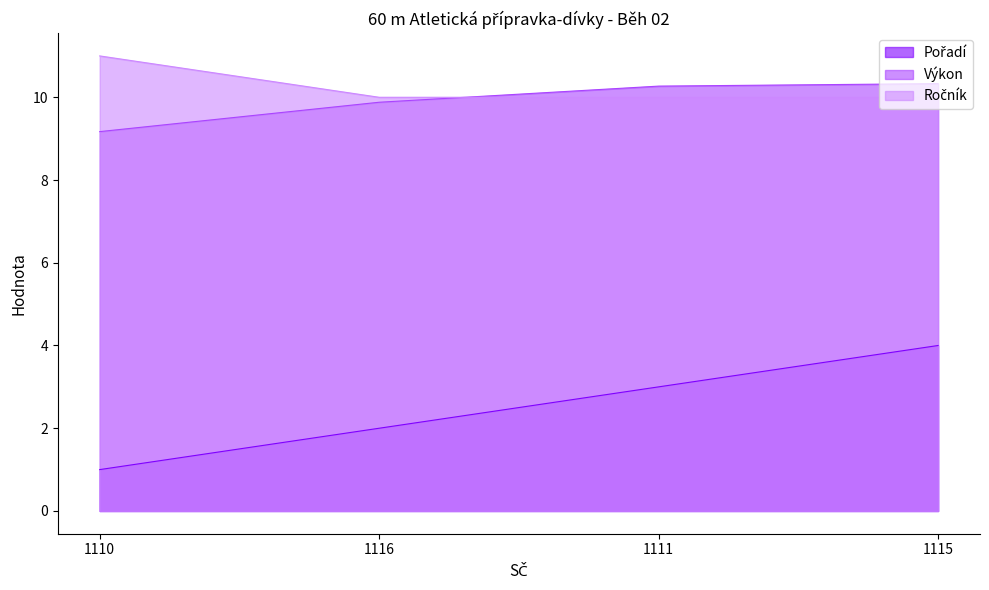

What is the difference between the second highest and minimum values in the Výkon series?

1.1